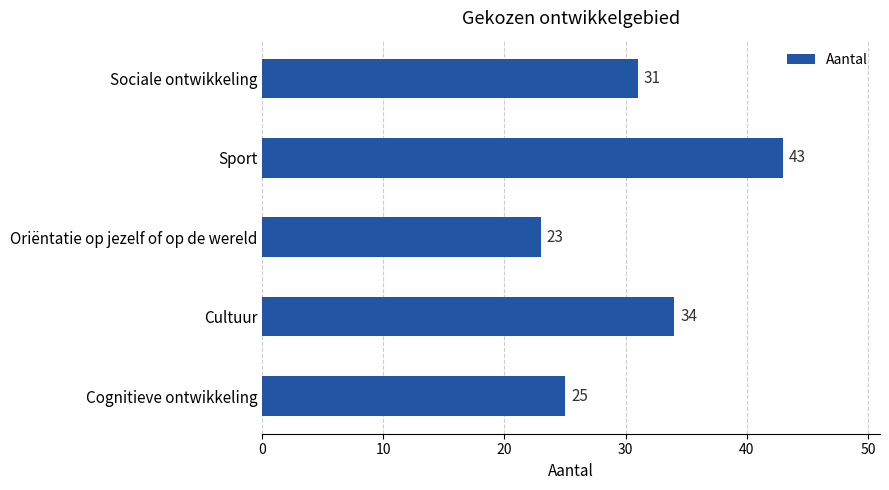

Reading top to bottom, list all the values displayed in this chart.

31	43	23	34	25